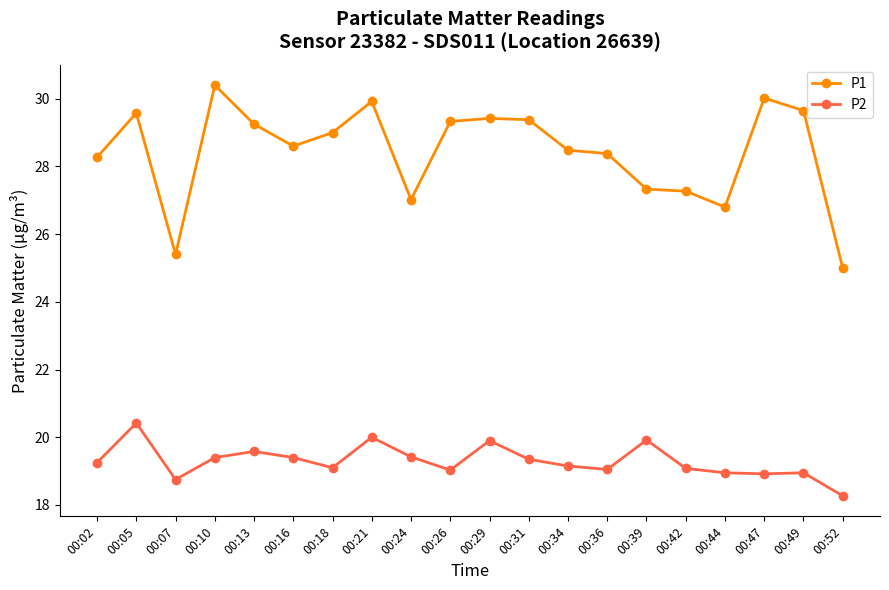

True or false: P1 and P2 intersect in this chart.

False